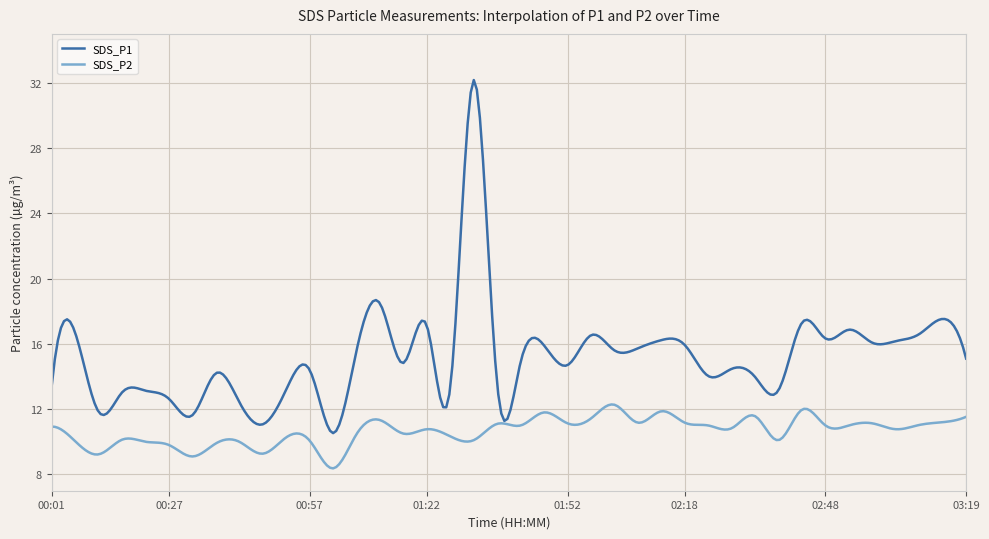

Rank the series by their average value, from lowest to highest.

SDS_P2, SDS_P1